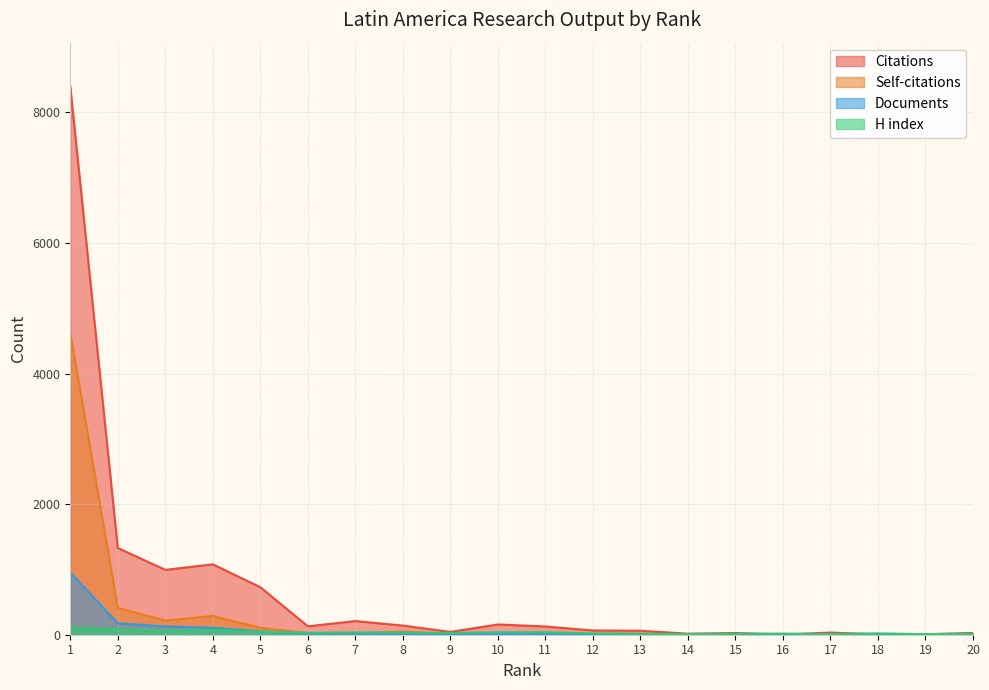

List the labels in order of Self-citations value, smallest first.

15, 16, 19, 14, 18, 20, 17, 13, 9, 12, 11, 7, 10, 6, 8, 5, 3, 4, 2, 1